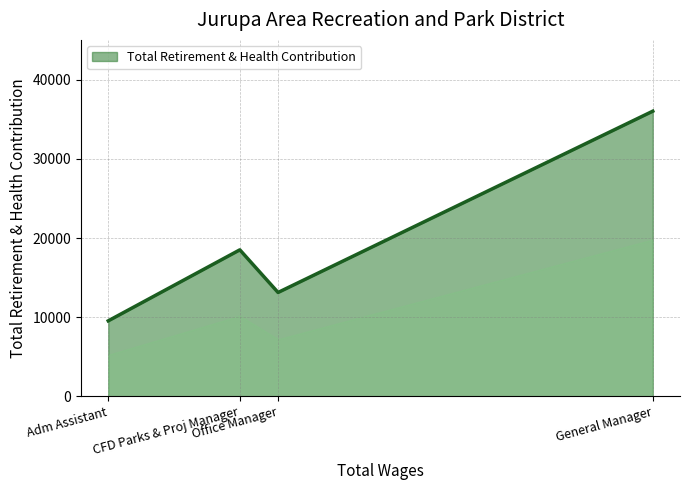

Which has a higher value, Office Manager or CFD Parks & Proj Manager?

CFD Parks & Proj Manager